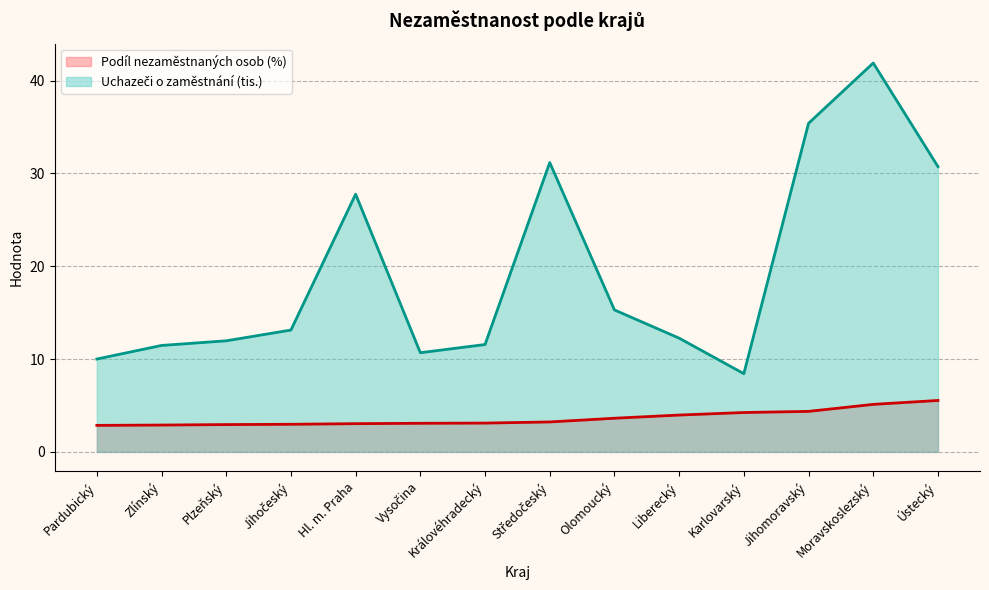

What is the value of the Podíl nezaměstnaných osob (%) (line) point at the 6th from the left?

3.1